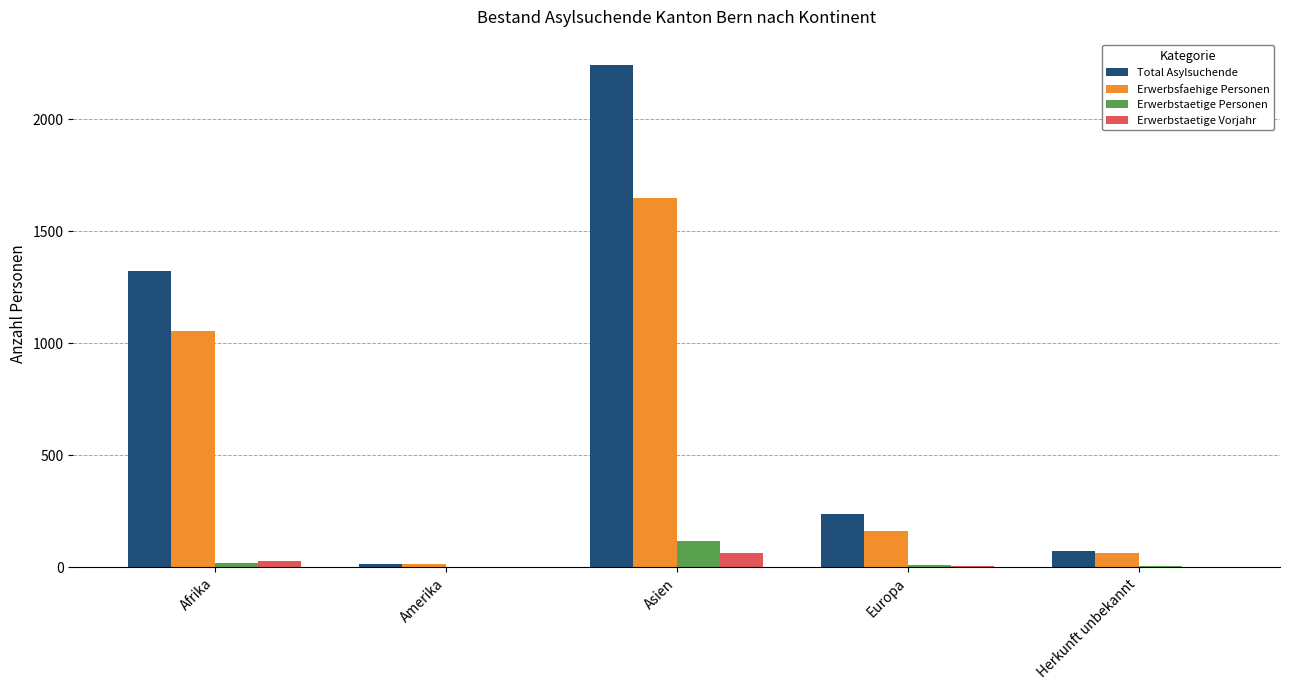

At which category is the sum across all series the highest?

Asien